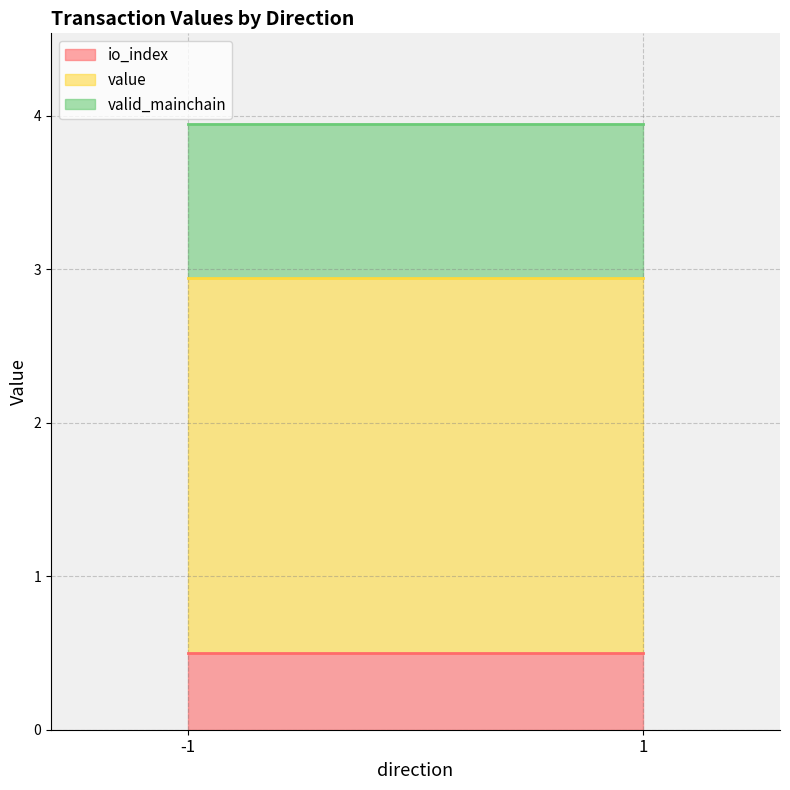

Does the chart have visible grid lines?

Yes